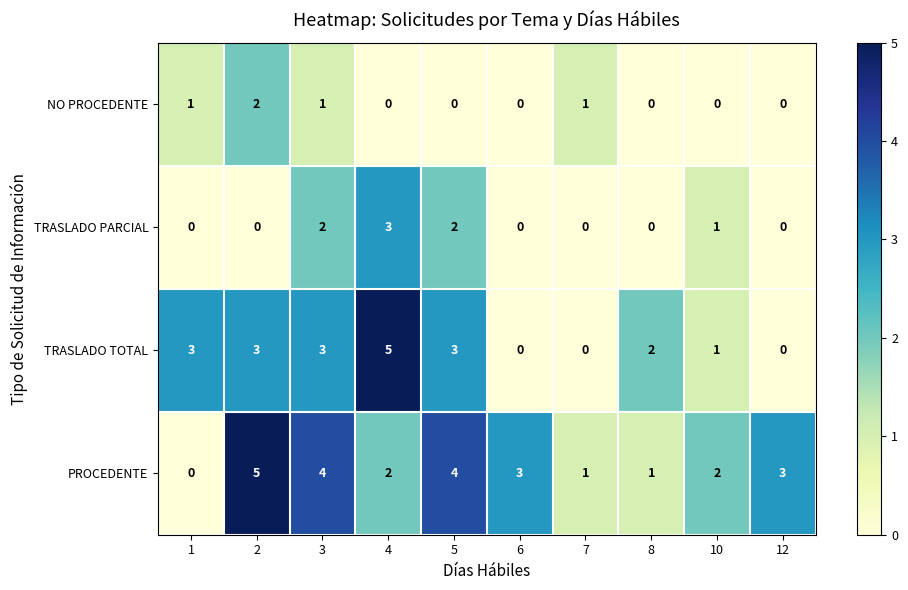

The PROCEDENTE series shows 1 at 8. True or false?

True